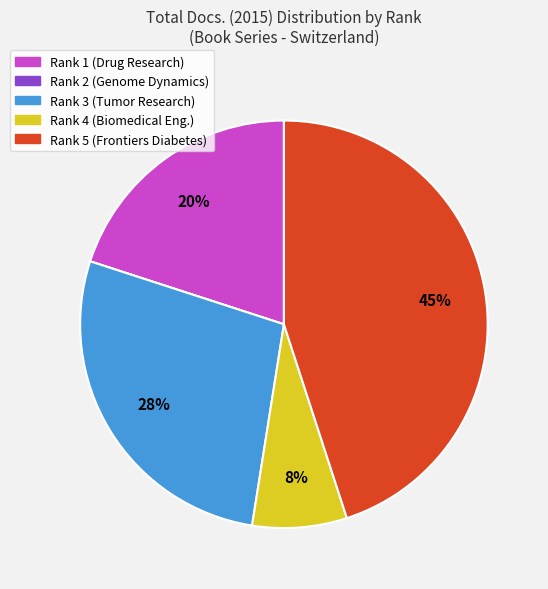

To the nearest percent, what is the average slice percentage?

20%